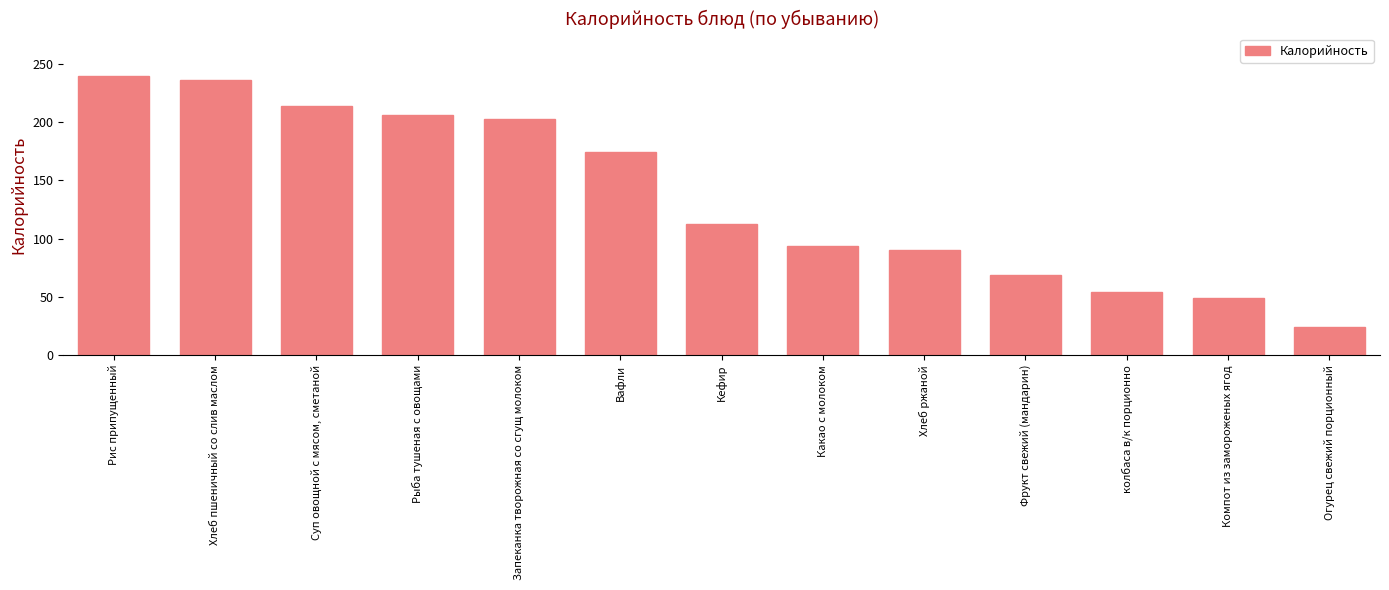

List the labels in order of value, largest first.

Рис припущенный, Хлеб пшеничный со слив маслом, Суп овощной с мясом, сметаной, Рыба тушеная с овощами, Запеканка творожная со сгущ молоком, Вафли, Кефир, Какао с молоком, Хлеб ржаной, Фрукт свежий (мандарин), колбаса в/к порционно, Компот из замороженых ягод, Огурец свежий порционный